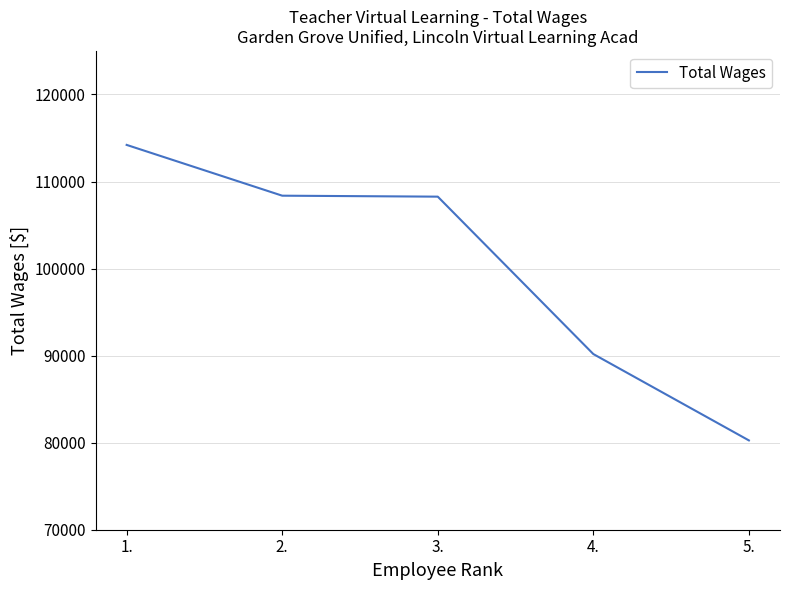

What value does the data have at 2., to the nearest 50?

108350